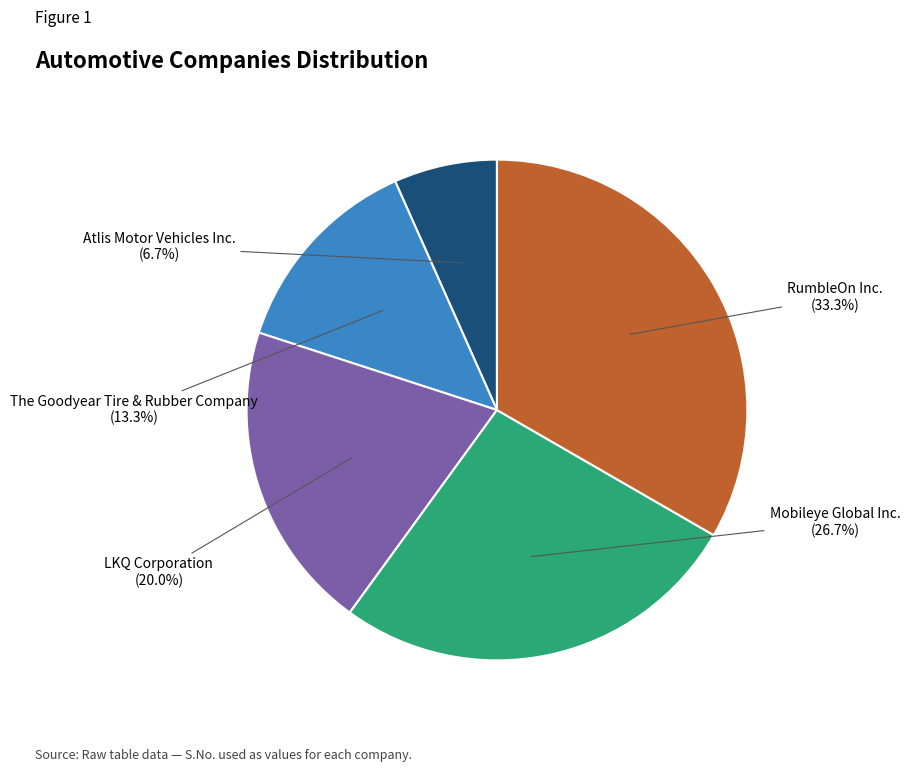

True or false: RumbleOn Inc. accounts for 33% of the total.

True